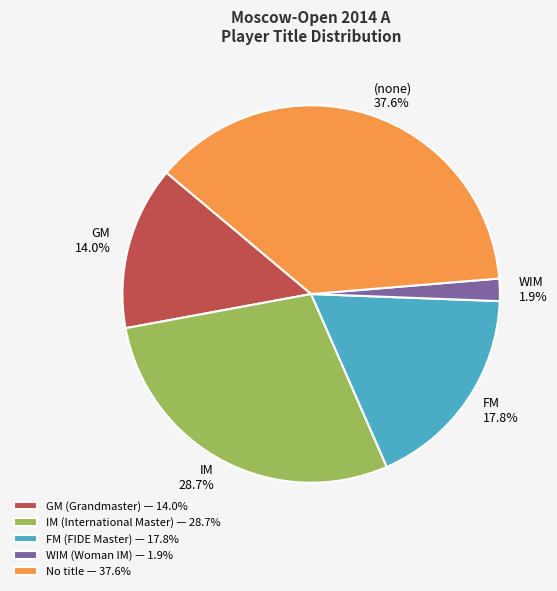

Is there a majority slice in this chart?

No